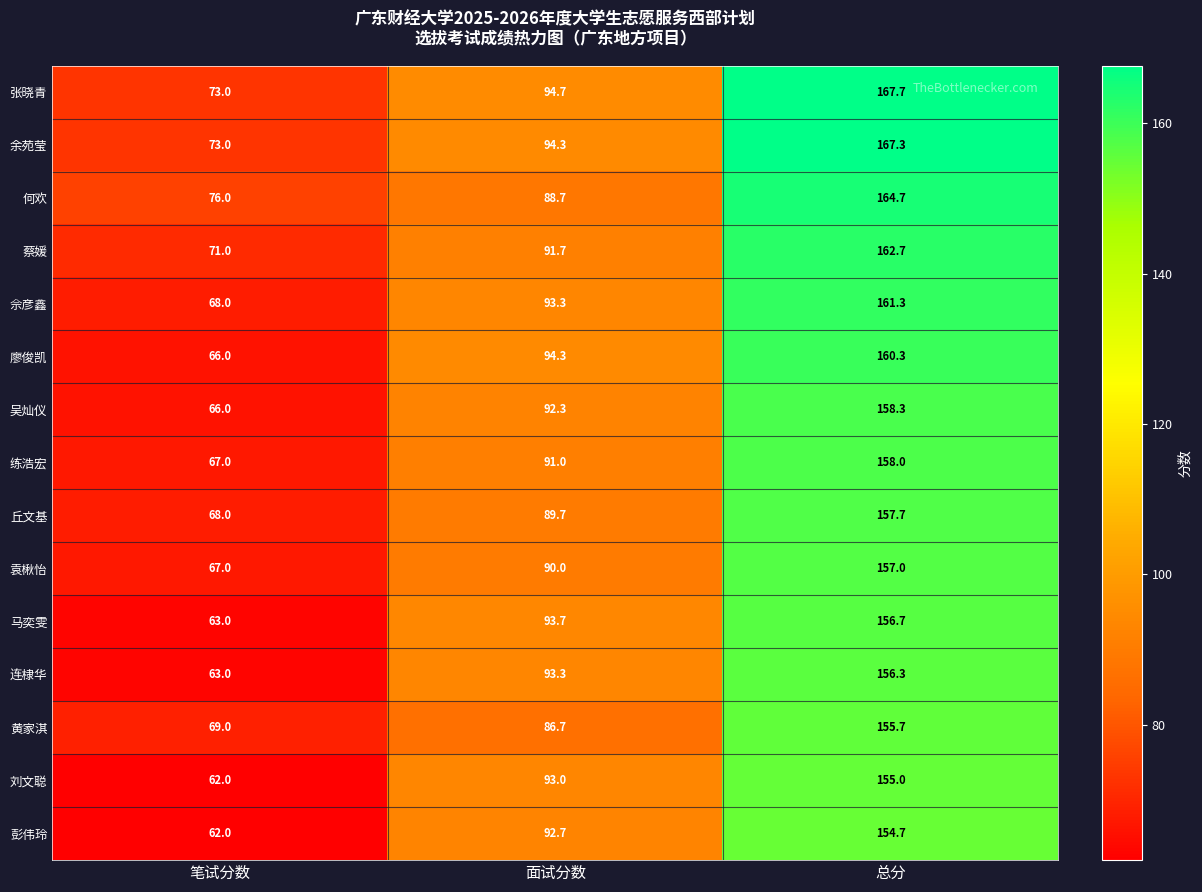

What is the approximate value of 佘彦鑫 at 总分?

161.3